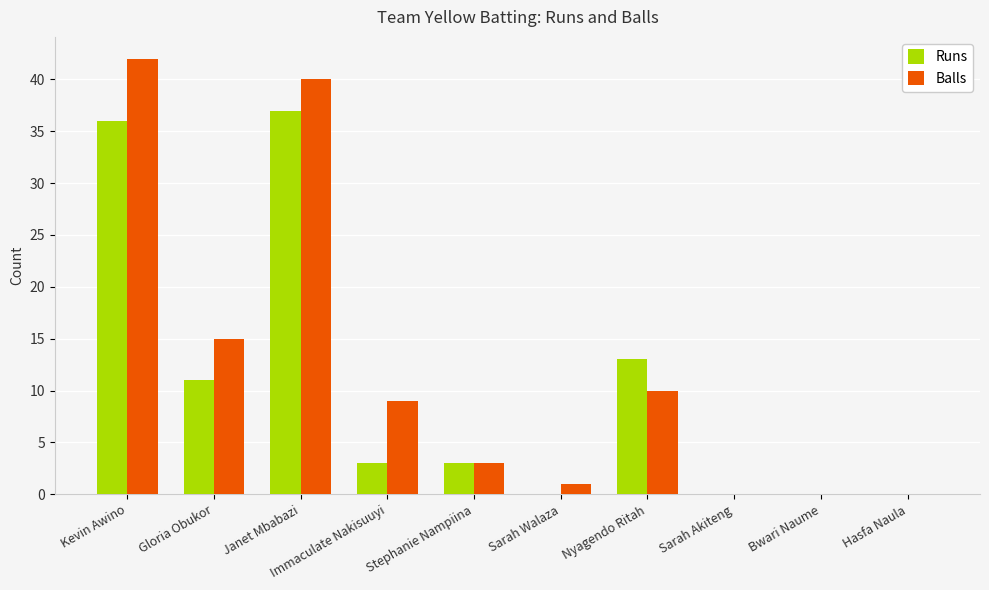

Reading right to left, what are all the values shown in this chart?

Runs: Hasfa Naula=0	Bwari Naume=0	Sarah Akiteng=0	Nyagendo Ritah=13	Sarah Walaza=0	Stephanie Nampiina=3	Immaculate Nakisuuyi=3	Janet Mbabazi=37	Gloria Obukor=11	Kevin Awino=36
Balls: Hasfa Naula=0	Bwari Naume=0	Sarah Akiteng=0	Nyagendo Ritah=10	Sarah Walaza=1	Stephanie Nampiina=3	Immaculate Nakisuuyi=9	Janet Mbabazi=40	Gloria Obukor=15	Kevin Awino=42